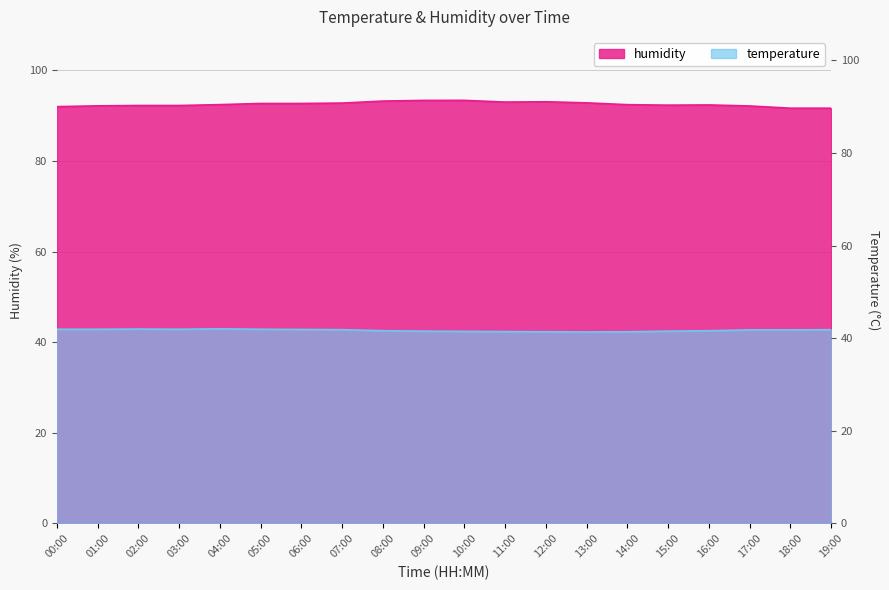

True or false: temperature and humidity cross at least once.

False